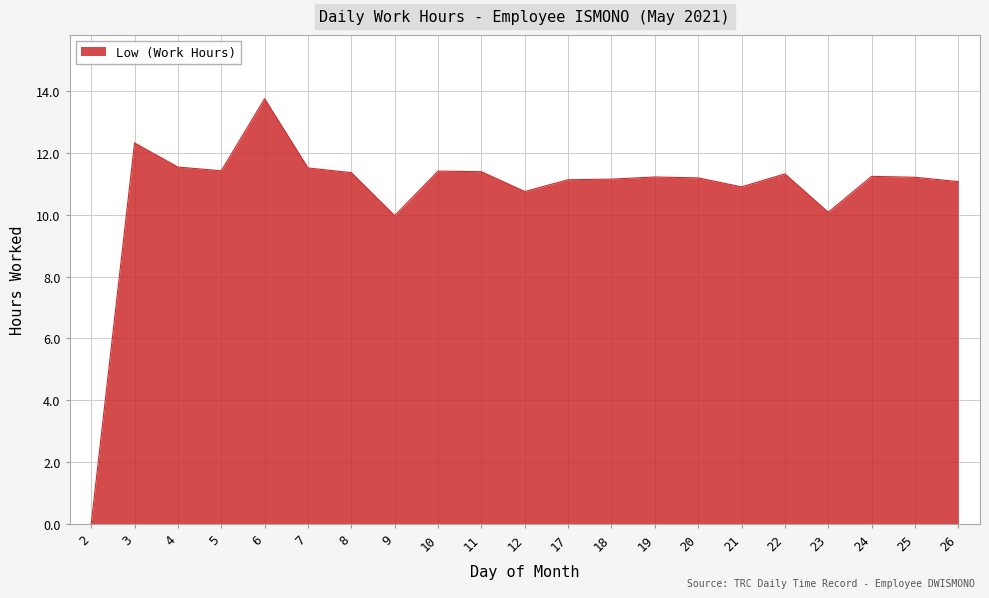

What value does the data have at 24?

11.2